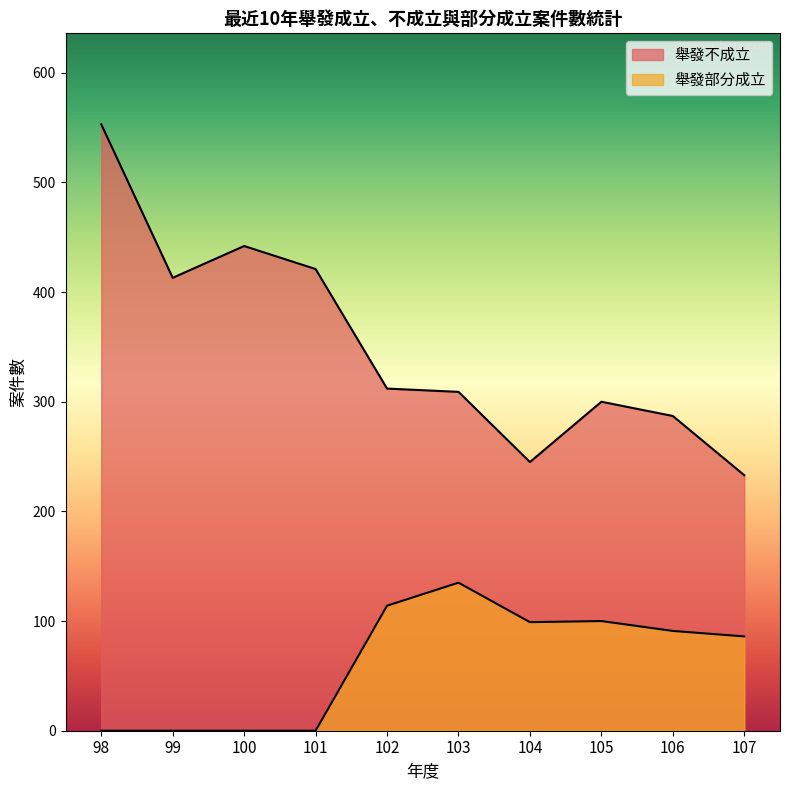

What is the sum of all 舉發部分成立 values?

625